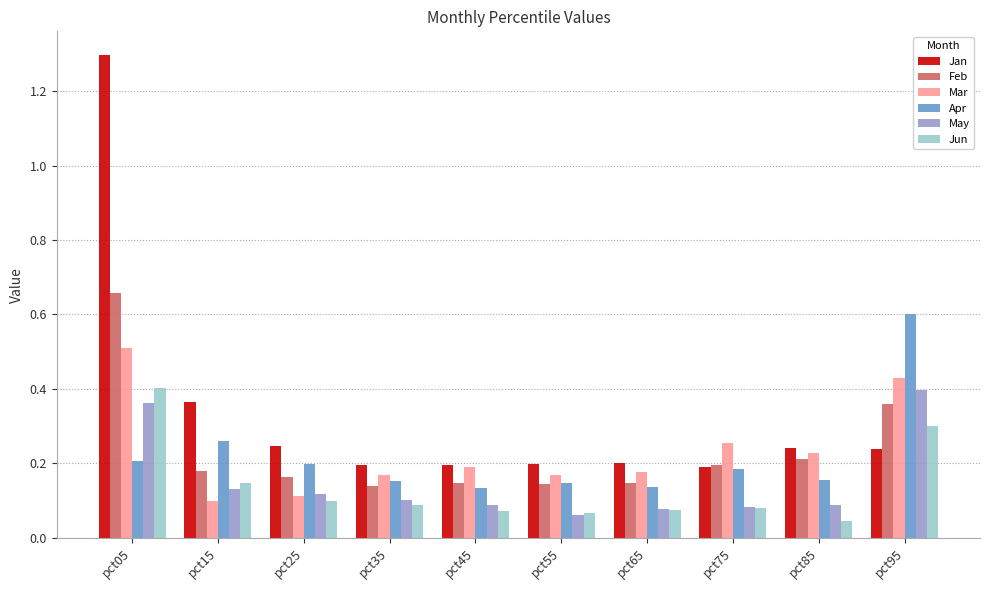

At which label does Mar reach its minimum?

pct15